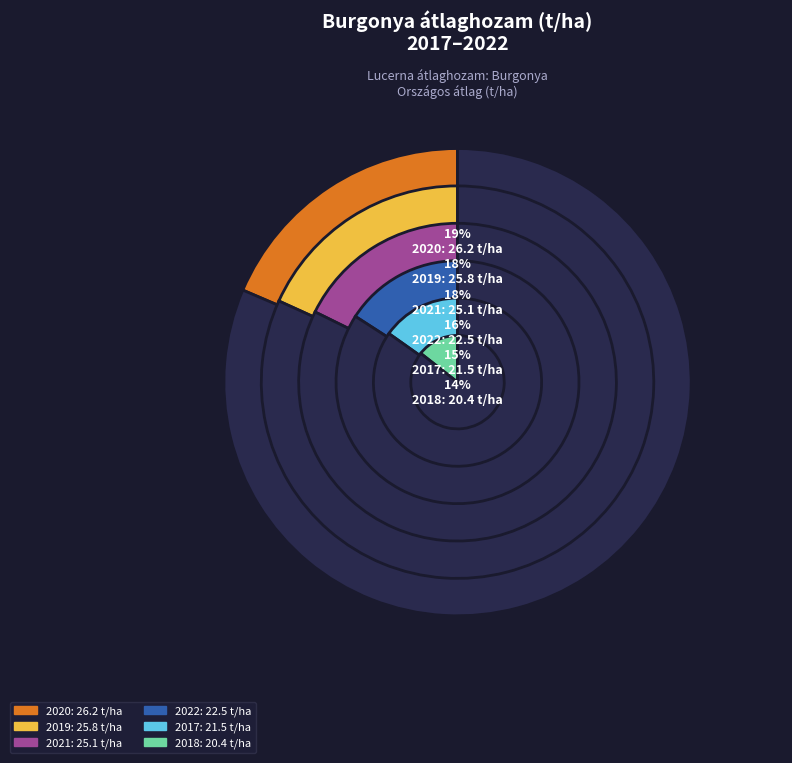

True or false: 2022 accounts for 16% of the total.

True